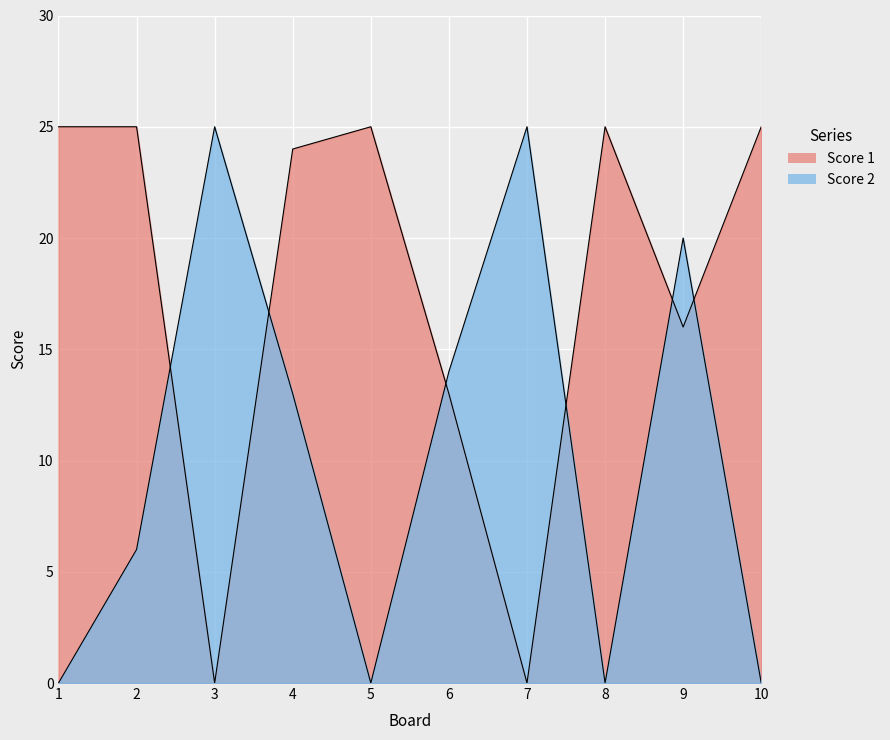

Reading left to right, what are all the values shown in this chart?

Score 1: 25	25	0	24	25	13	0	25	16	25
Score 2: 0	6	25	13	0	14	25	0	20	0